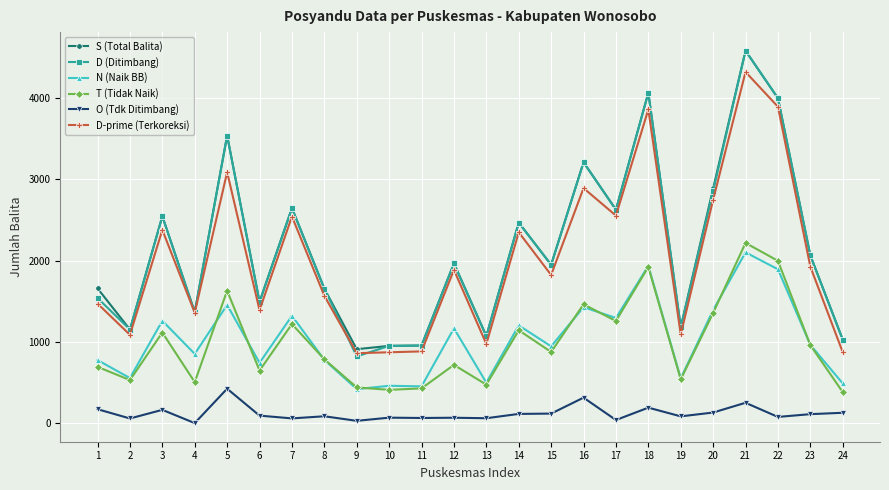

What is the maximum value shown in the chart?

4583